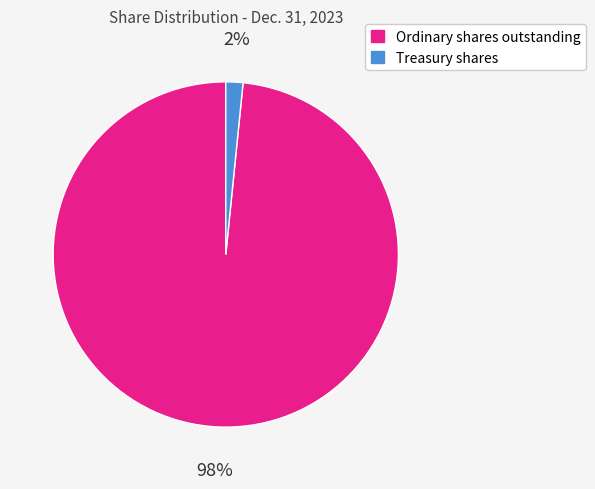

What percentage is the Treasury shares slice, to the nearest percent?

2%